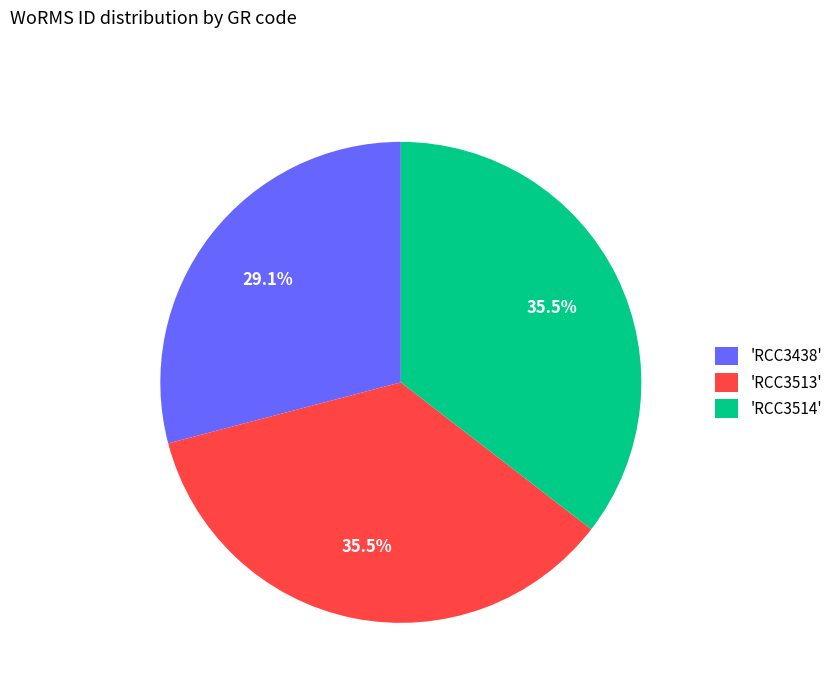

Which category has the smallest portion of the pie?

'RCC3438'